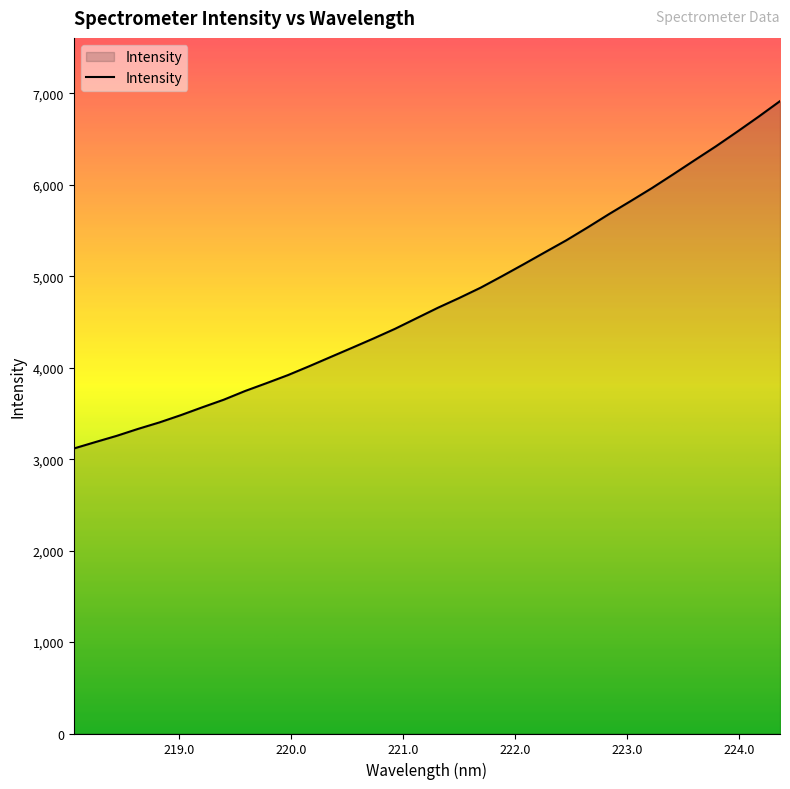

How many lines are shown in the chart?

1